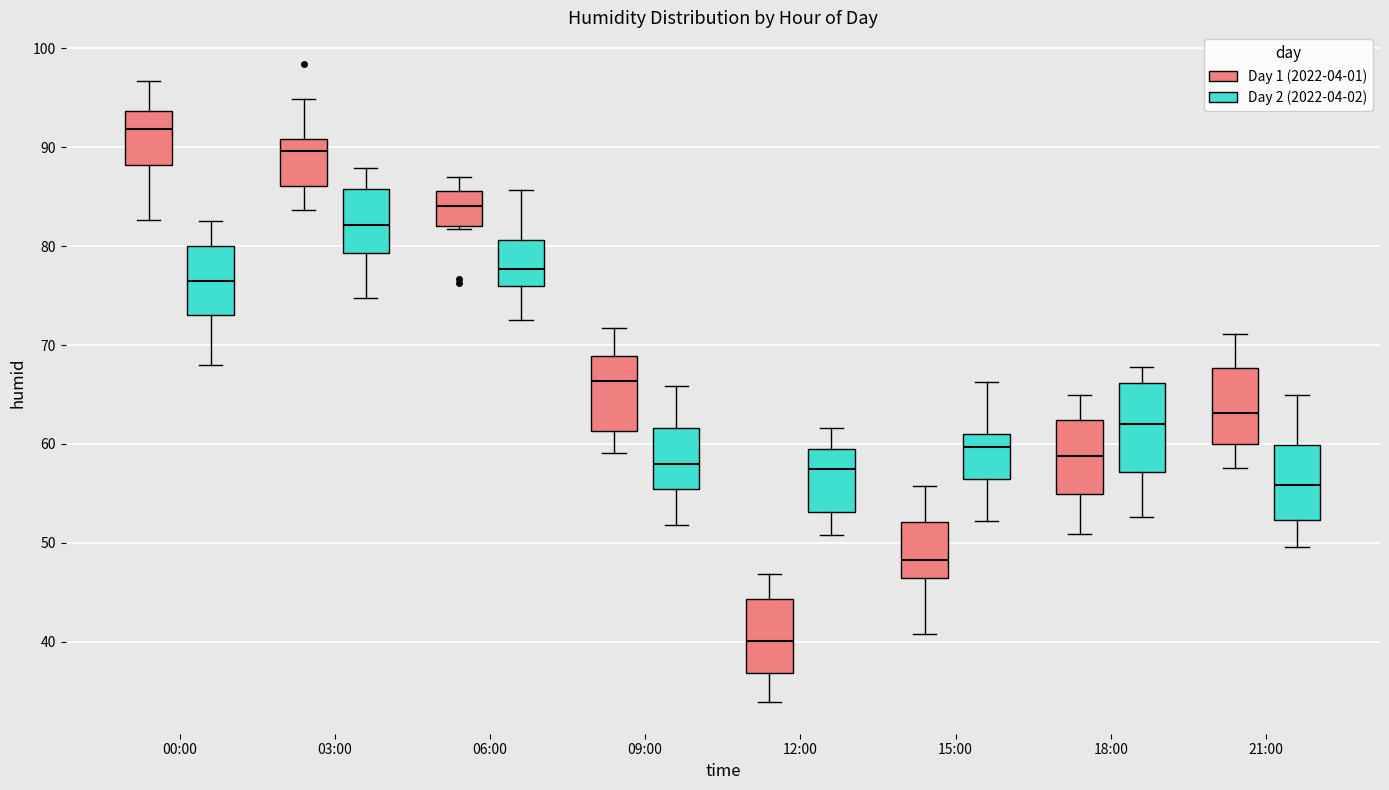

Where does the lower whisker of the box for 18:00 (Day 1 (2022-04-01)) end on the y-axis? The values are not printed on the chart, so give them approximately, as read against the axis.

51